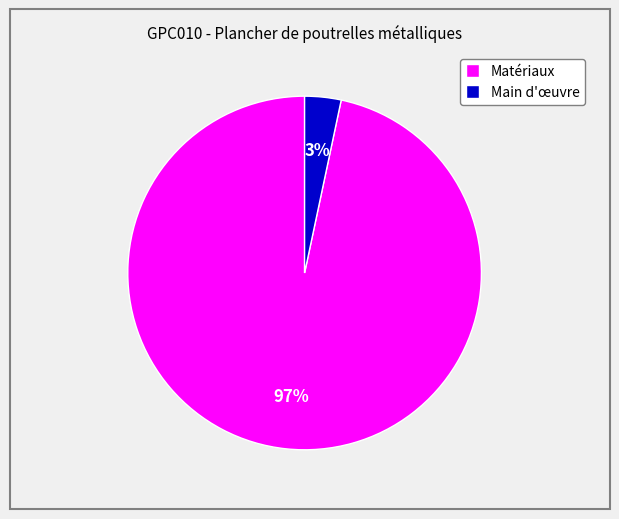

How many segments does this pie chart have?

2